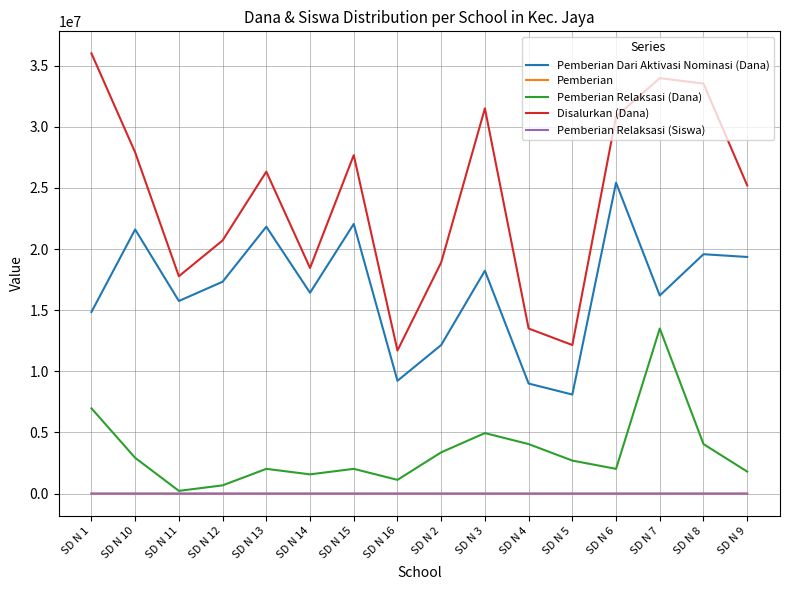

The value of Pemberian Relaksasi (Dana) at SD N 1 is 6975000. True or false?

True